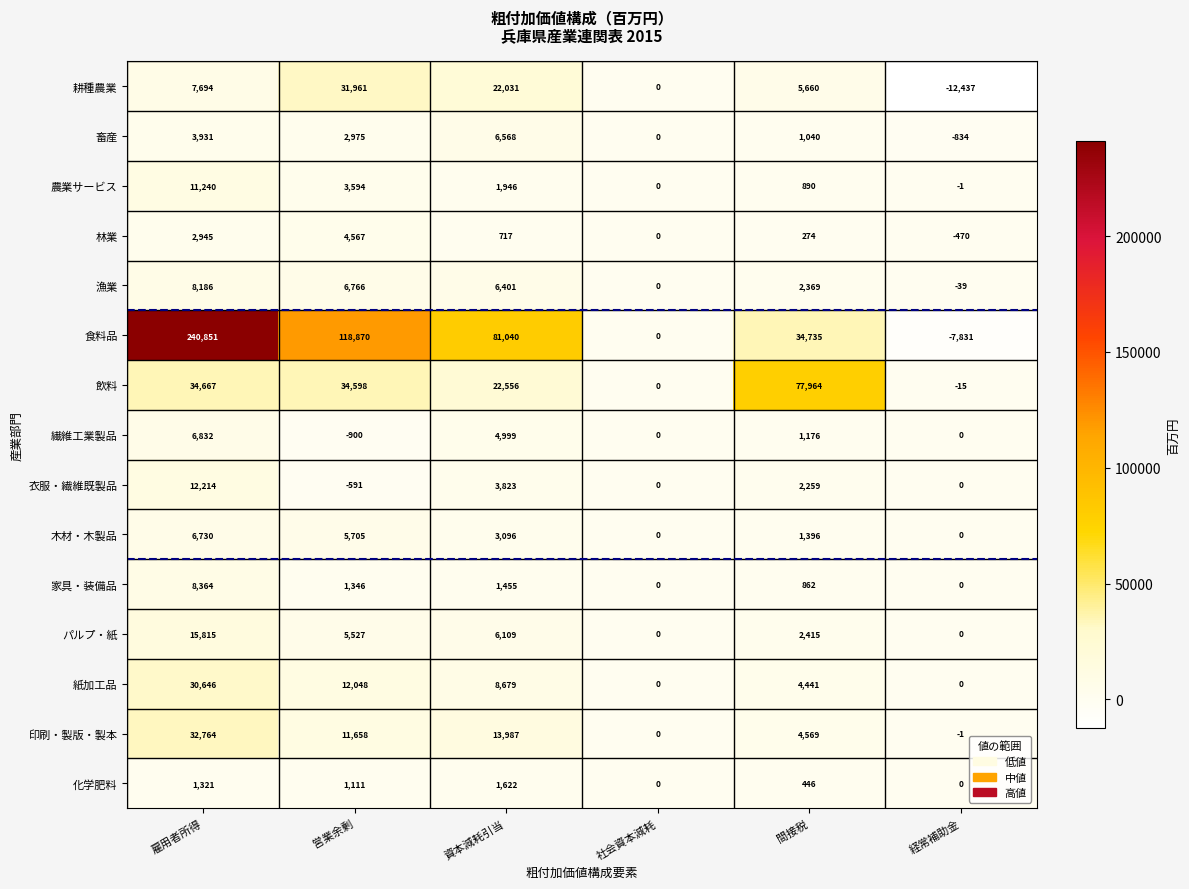

At 雇用者所得, list the series in order from largest to smallest.

食料品, 飲料, 印刷・製版・製本, 紙加工品, パルプ・紙, 衣服・繊維既製品, 農業サービス, 家具・装備品, 漁業, 耕種農業, 繊維工業製品, 木材・木製品, 畜産, 林業, 化学肥料